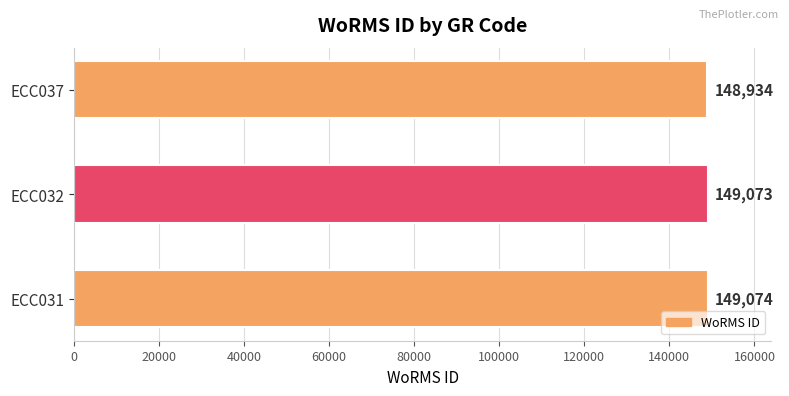

Reading bottom to top, transcribe all the data shown in this chart.

149074	149073	148934